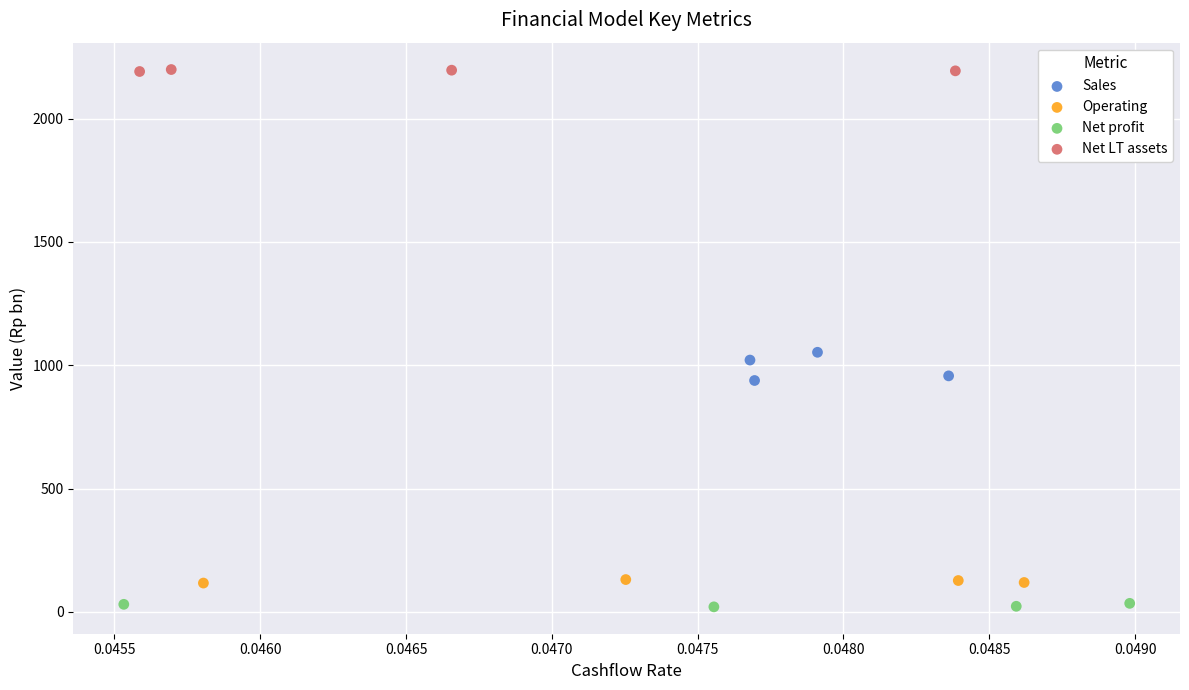

Which series contains the highest Y value?

Net LT assets